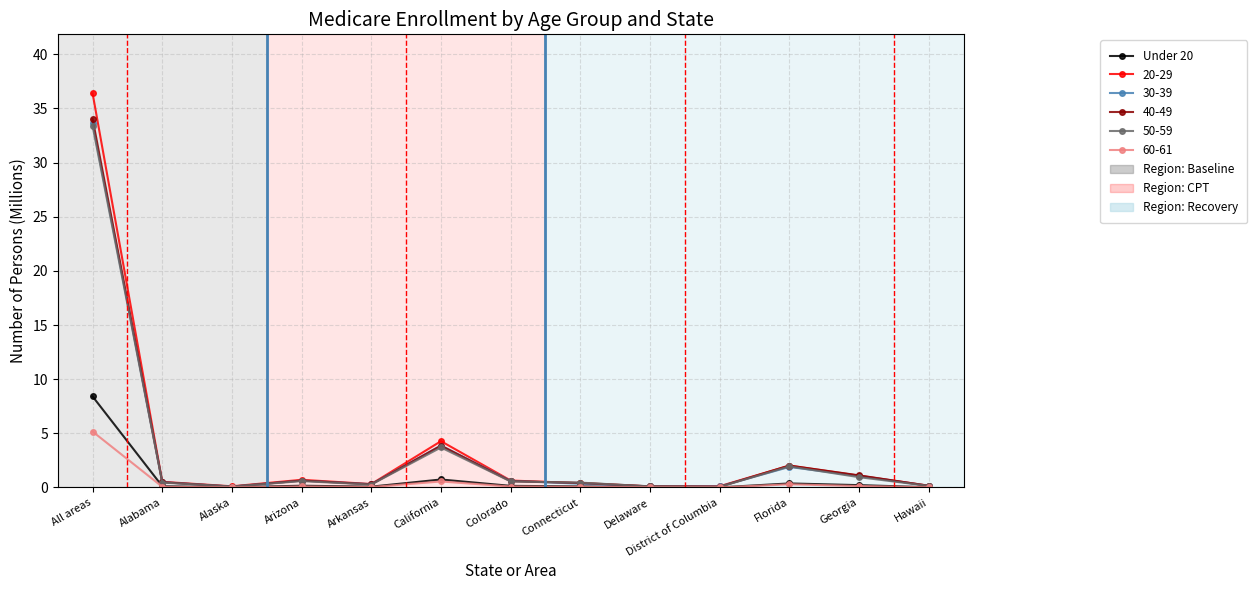

What is the value of the 50-59 point at the 6th from the left?

3.7